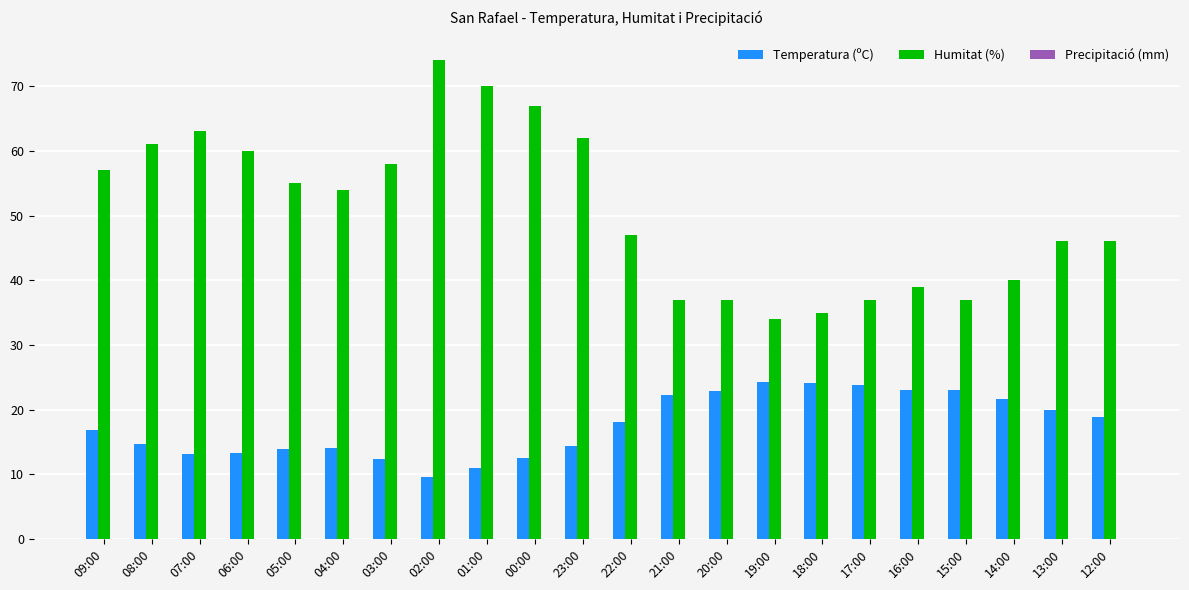

Is it true that Humitat (%) equals 31.2 at 22:00?

False